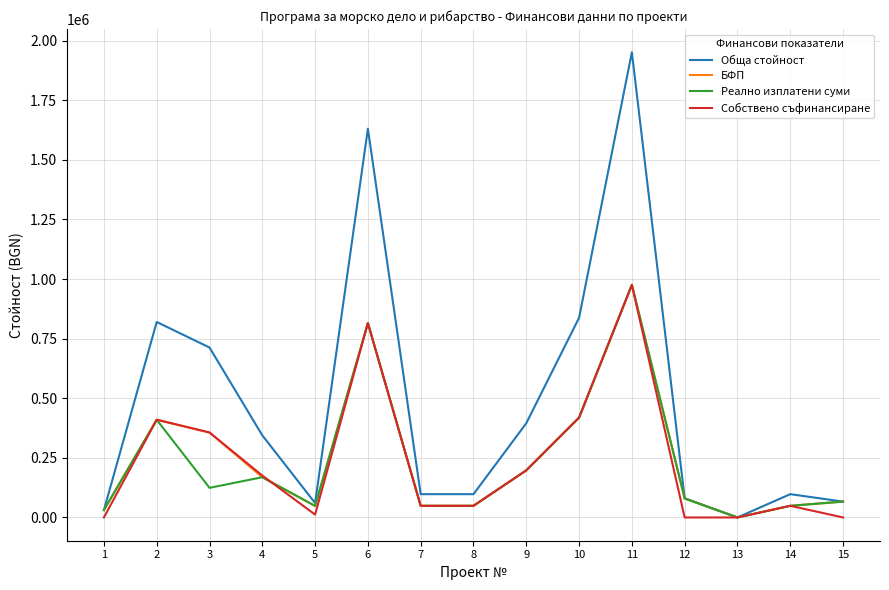

At which label does Обща стойност reach its peak?

11